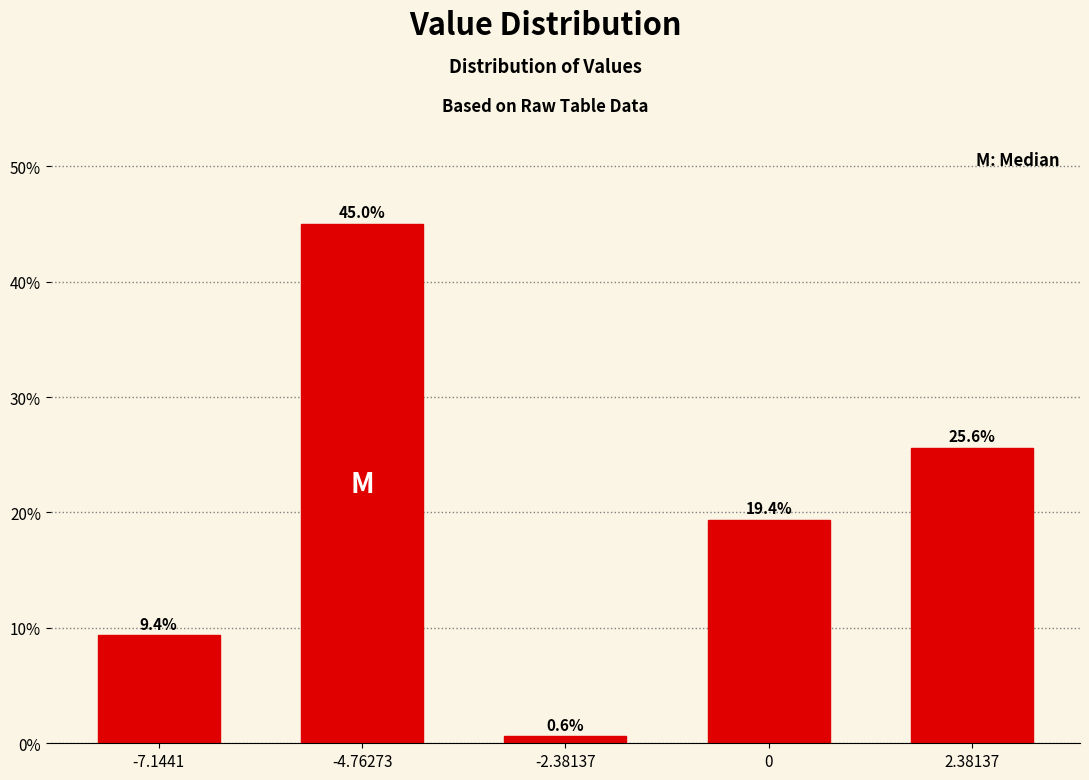

Reading left to right, transcribe all the data shown in this chart.

9.4	45.0	0.6	19.4	25.6